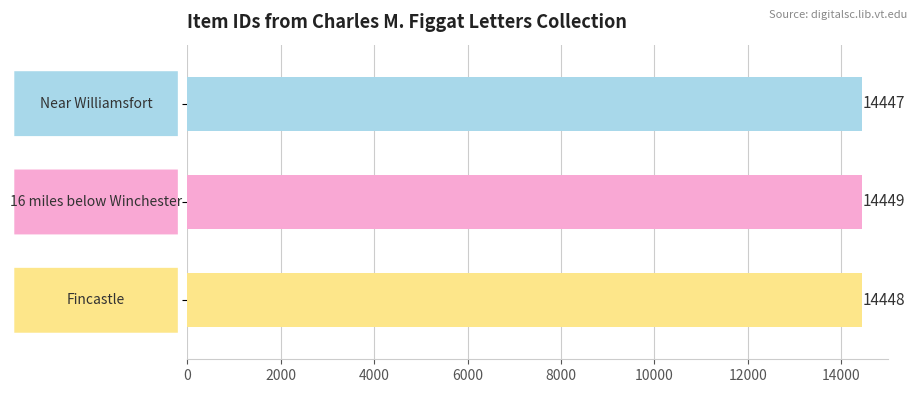

What is the value of the 2nd bar from the top?

14449